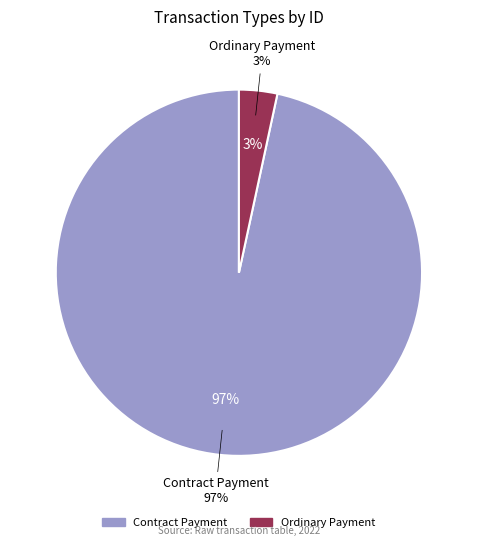

What percentage is the Ordinary Payment slice, to the nearest percent?

3%